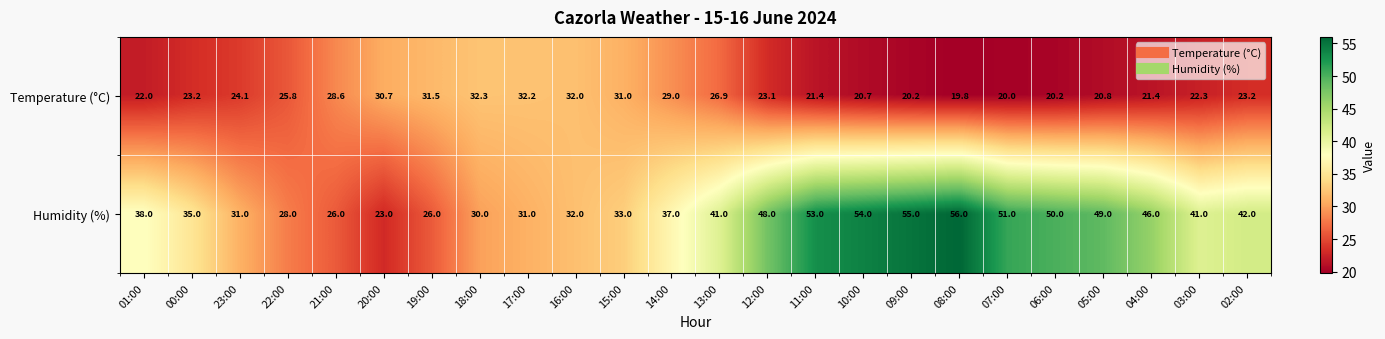

Rank the series at 09:00 from lowest to highest value.

Temperature (°C), Humidity (%)